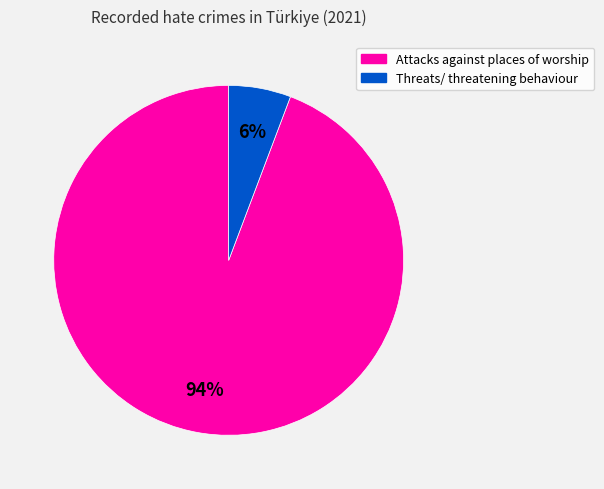

Which category has the smallest portion of the pie?

Threats/ threatening behaviour